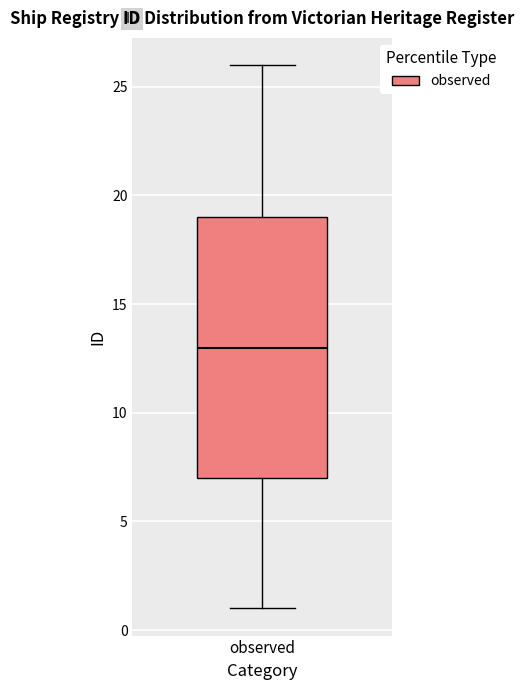

Where is the lower edge of the box for observed on the y-axis? The values are not printed on the chart, so give them approximately, as read against the axis.

7